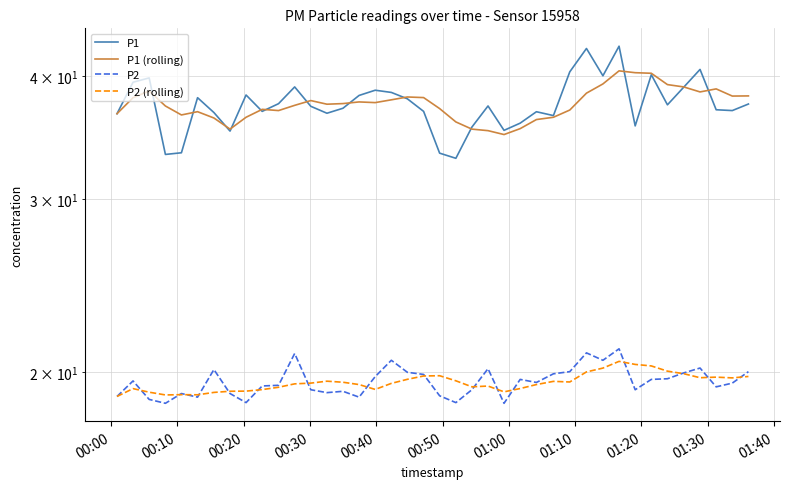

Which series has the largest total across all categories?

P1 (rolling)